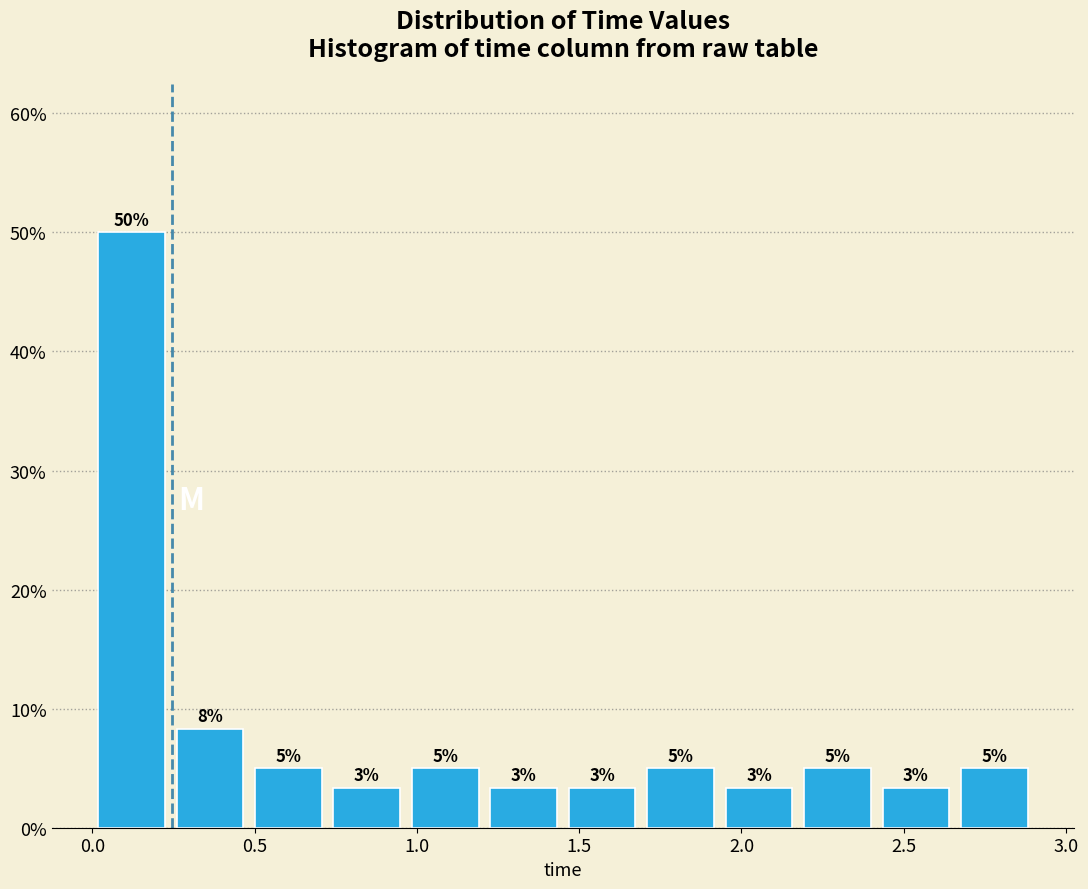

Over which range of the x-axis is the bar tallest?

0.00 to 0.25